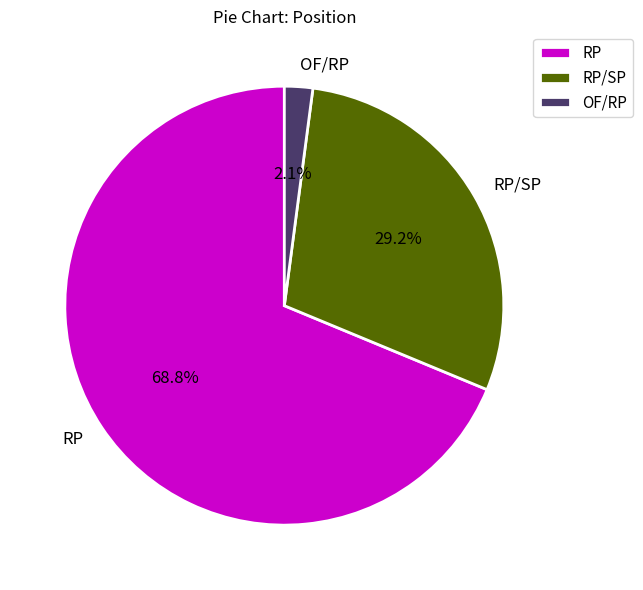

To the nearest percent, what percentage of the pie is RP/SP?

29%